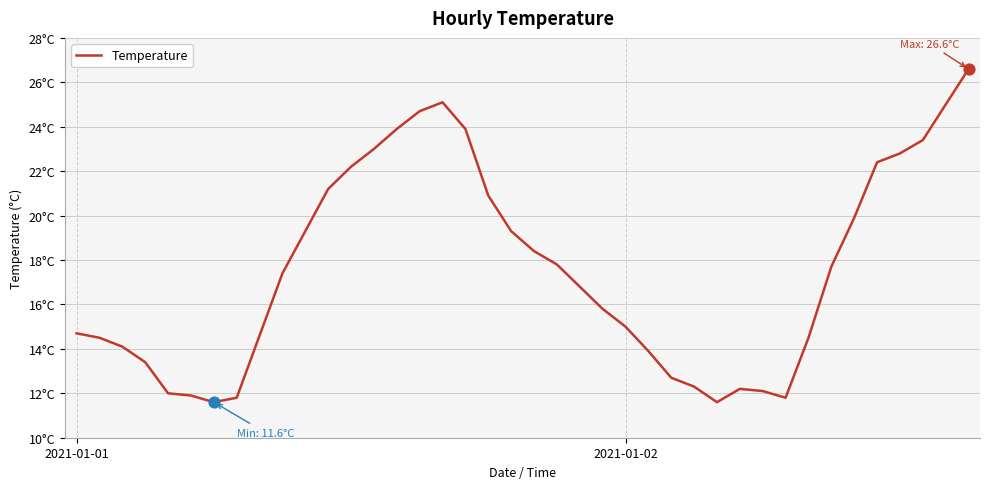

Is this an area chart (filled region under the line)?

No